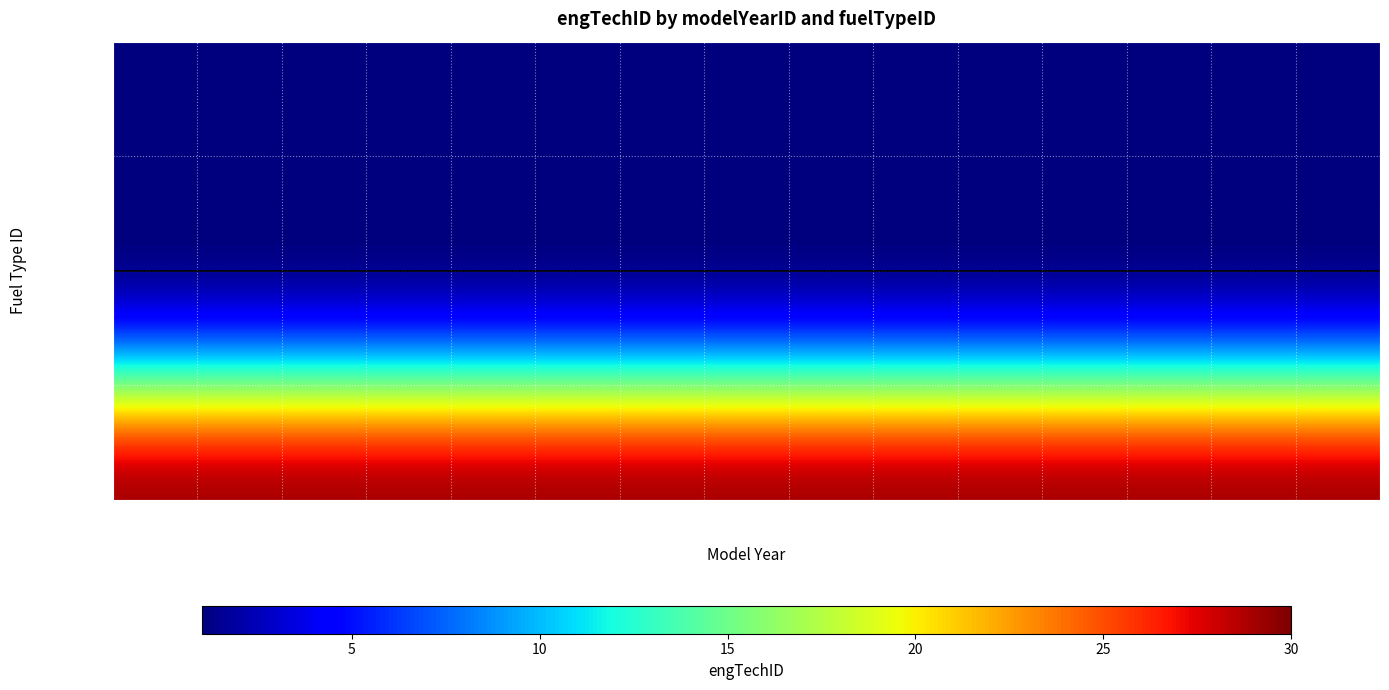

What is the total value across all series at 1961?

33